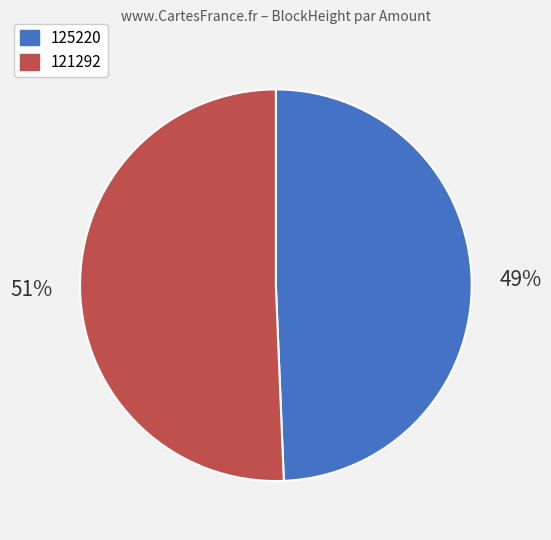

Count the number of slices in the pie.

2